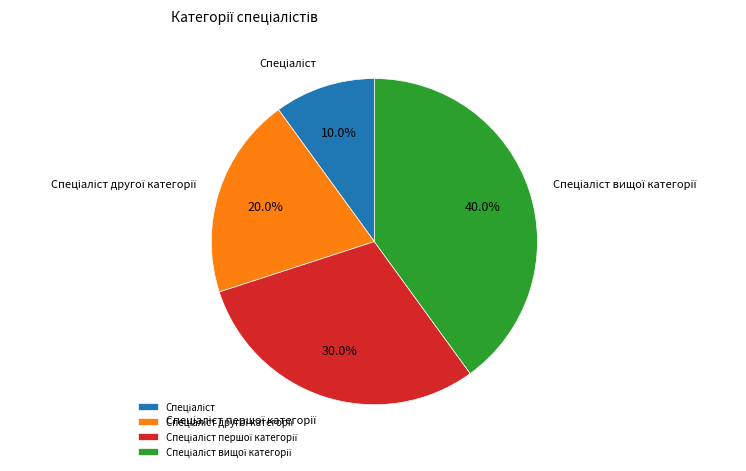

Is there a majority slice in this chart?

No